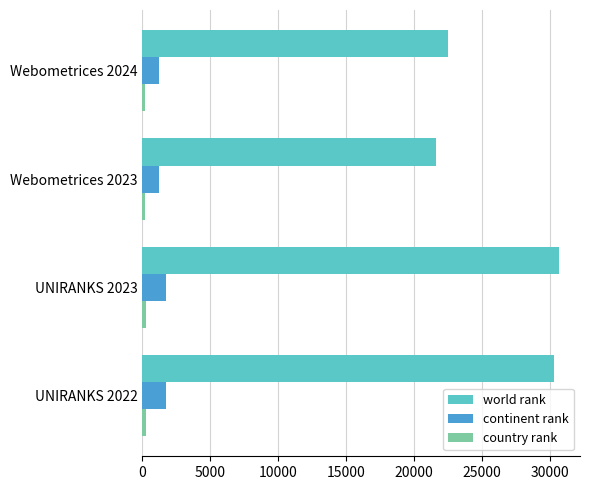

True or false: world rank has a value of 51469 at UNIRANKS 2023.

False